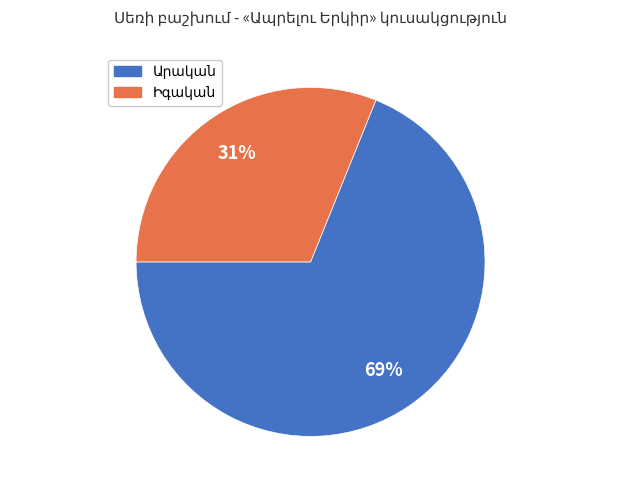

To the nearest percent, what is the difference between the largest and smallest slice percentages?

38%